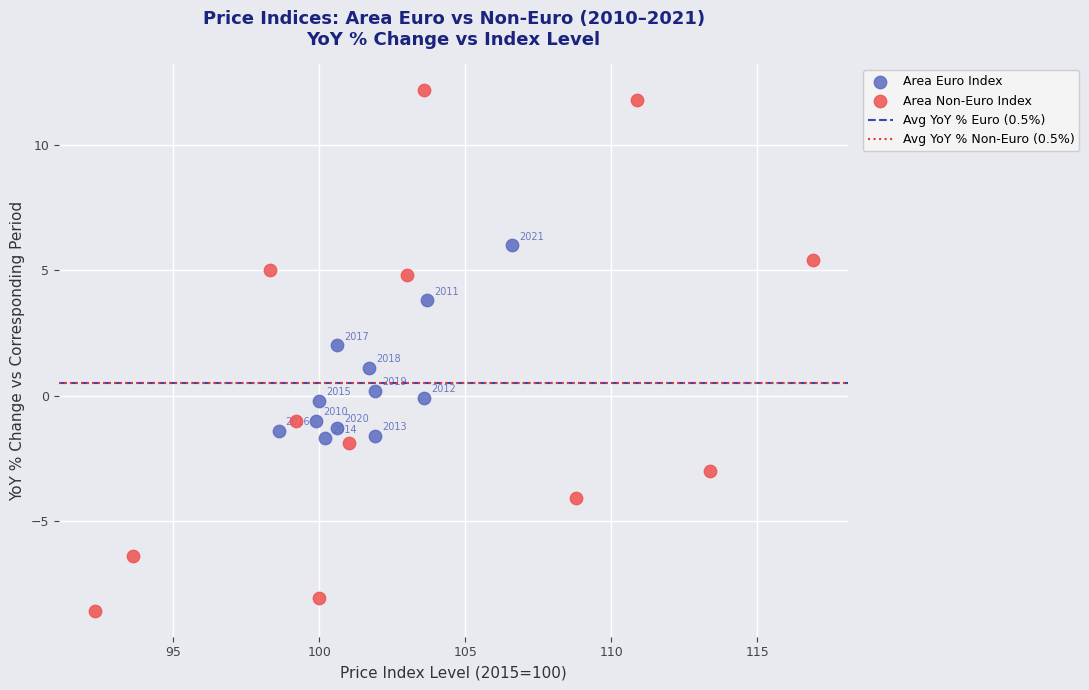

Which series has the largest Y range (max minus min)?

Area Non-Euro Index